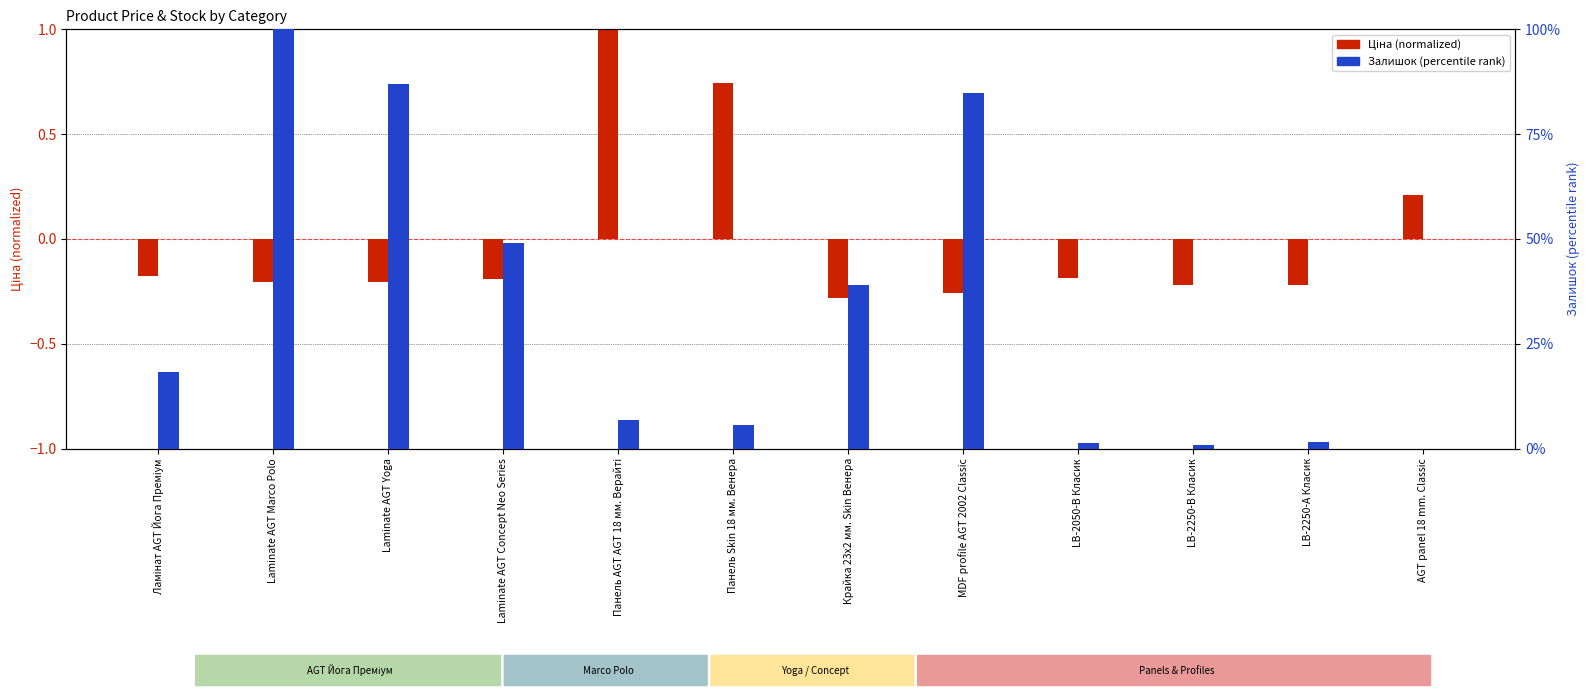

At Крайка 23x2 мм. Skin Венера, list the series in order from largest to smallest.

Залишок (percentile), Ціна (normalized)